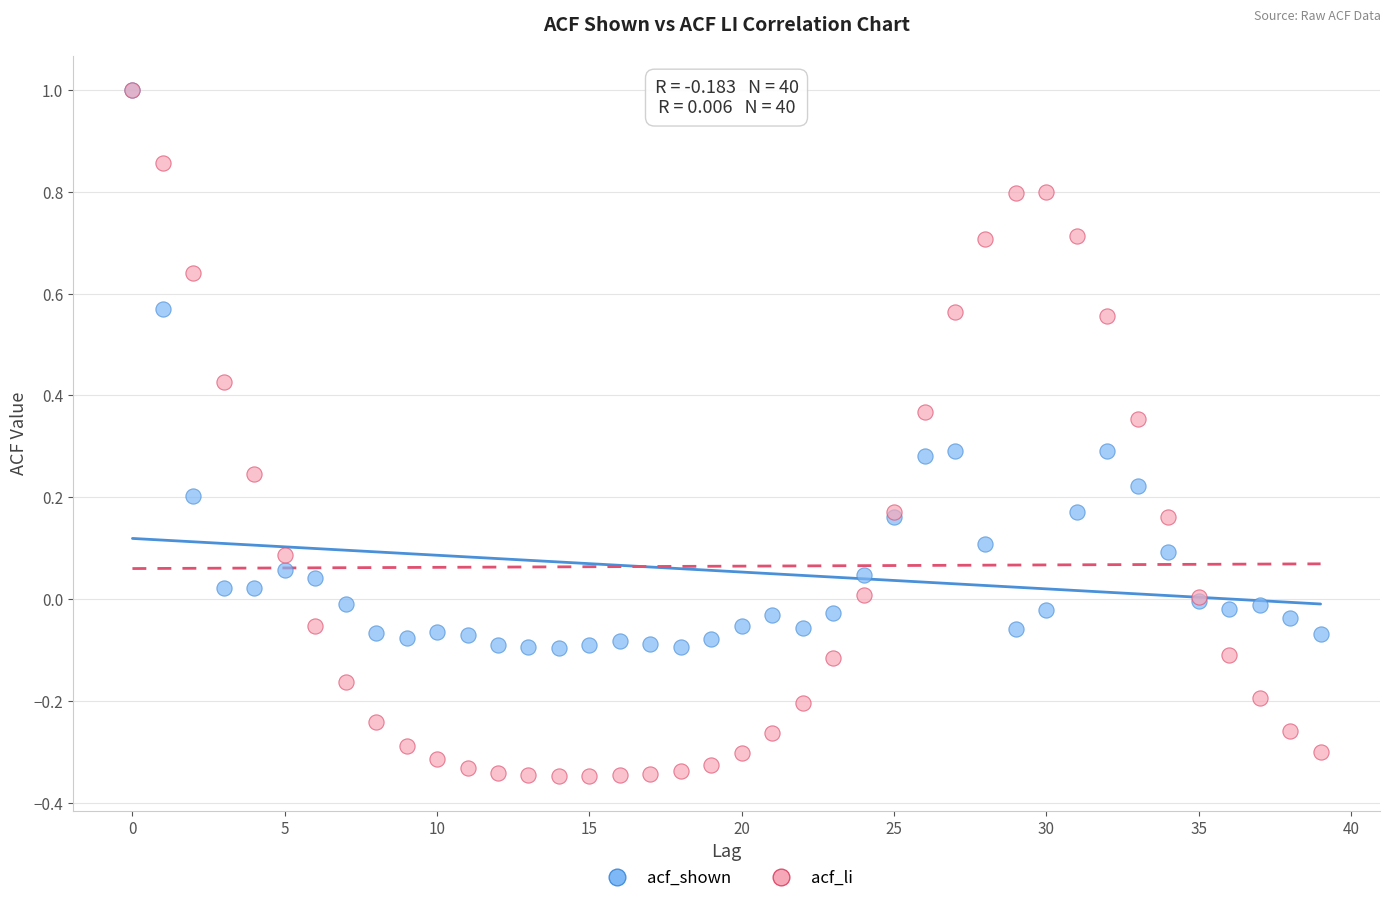

What are all the series names shown in the legend?

acf_shown, acf_li